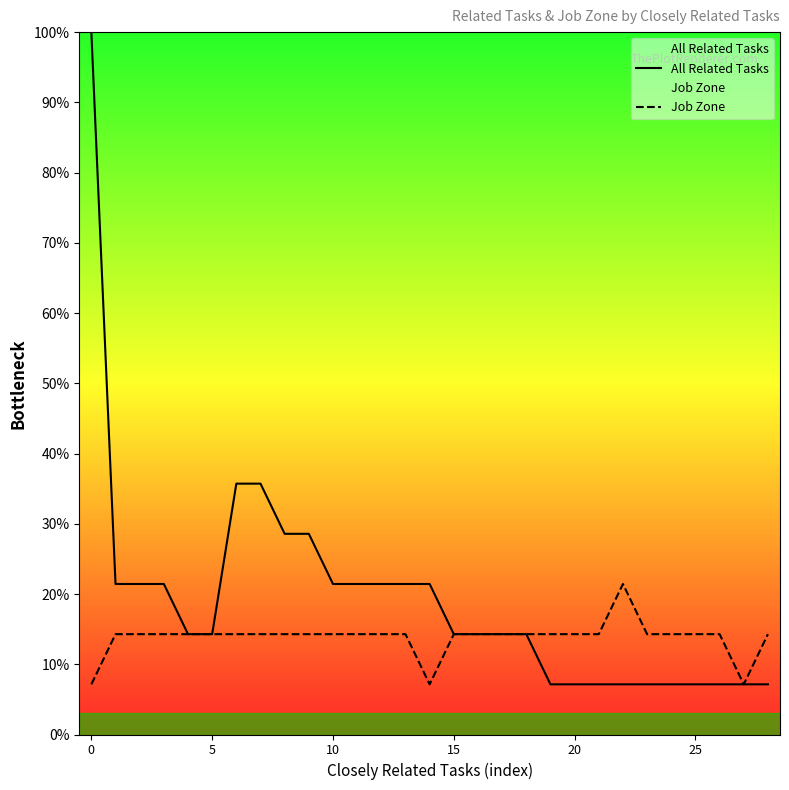

List the series in order of their overall mean, lowest first.

Job Zone, All Related Tasks